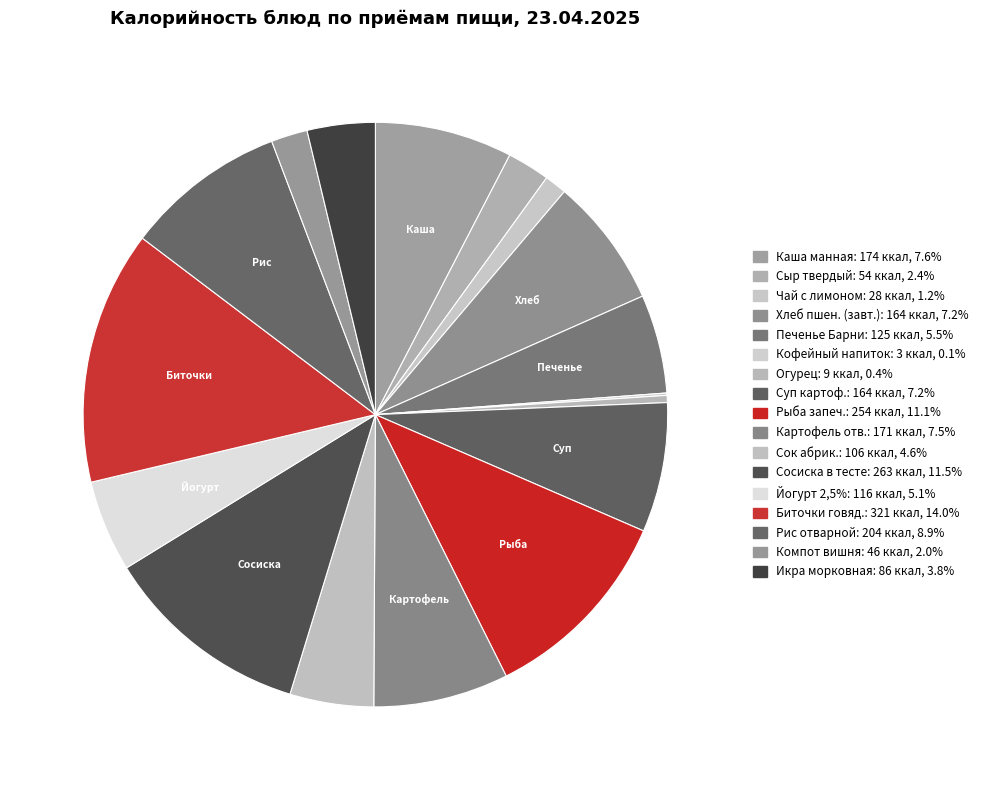

Is there any slice that represents more than half of the pie?

No